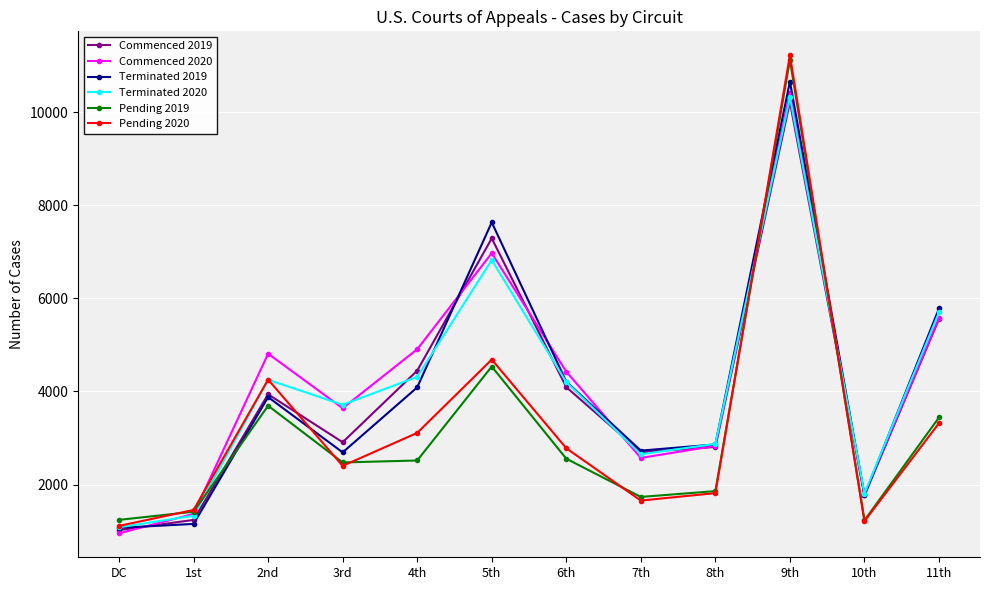

The value of Terminated 2019 at DC is 1069. True or false?

True